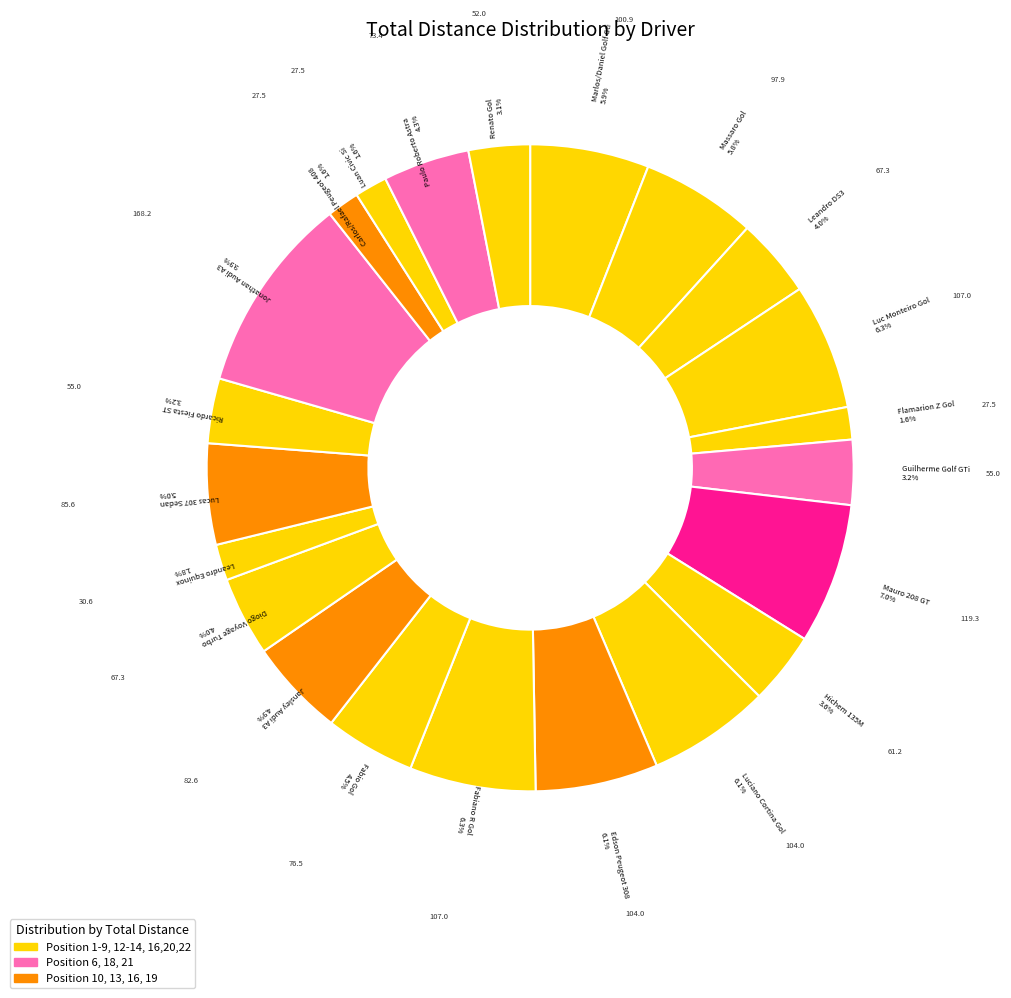

True or false: Ricardo Fiesta ST accounts for 17% of the total.

False